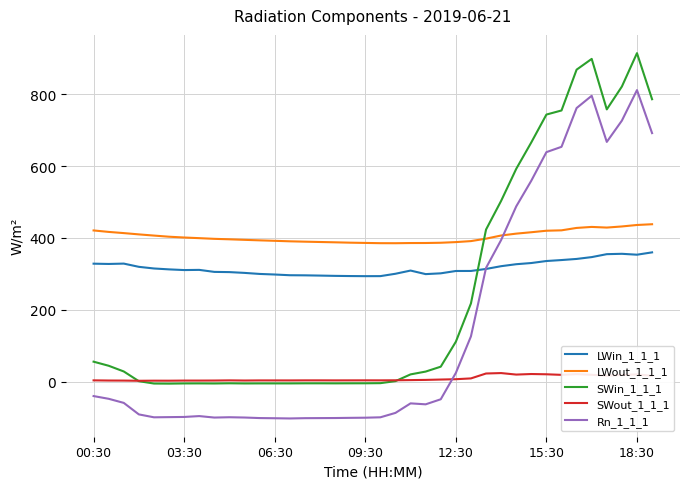

How many intersections are there between SWin_1_1_1 and LWin_1_1_1?

1